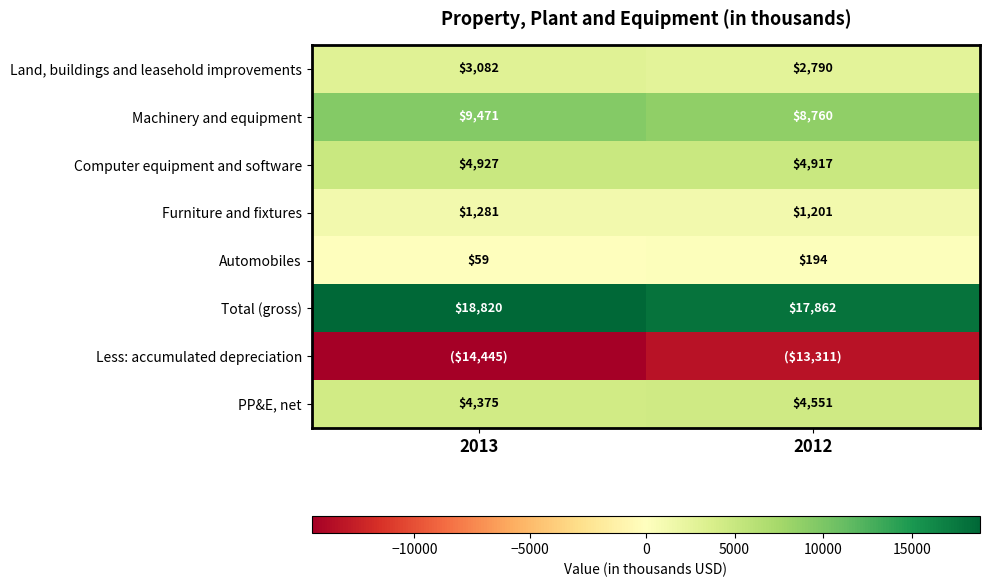

The value of Computer equipment and software at 2012 is 4917. True or false?

True